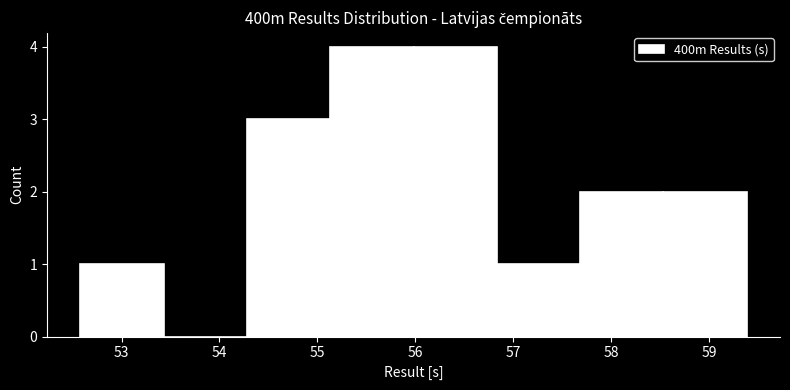

Reading left to right, transcribe this chart: for each bar, give the range it covers on the x-axis and its height. Neither the bar edges nor the heights are printed on the chart, so give them approximately, as read against the axes.

52.58 to 53.43: 1
53.43 to 54.28: 0
54.28 to 55.13: 3
55.13 to 55.98: 4
55.98 to 56.83: 4
56.83 to 57.68: 1
57.68 to 58.53: 2
58.53 to 59.38: 2